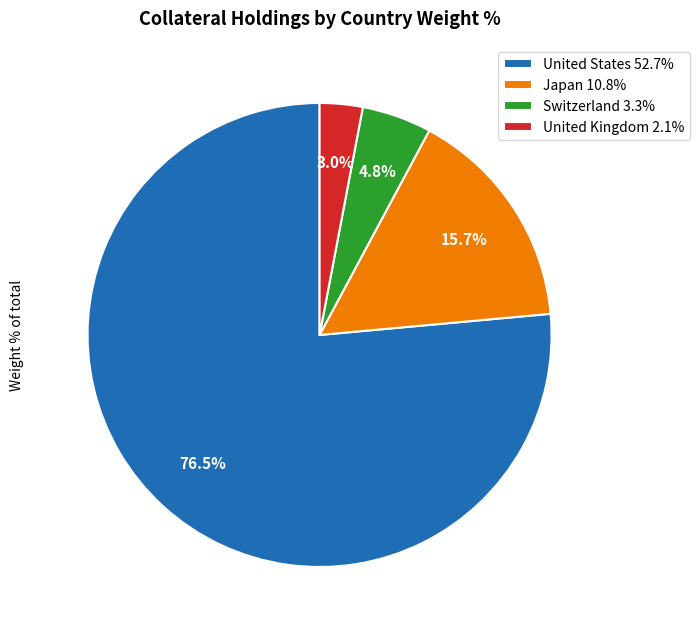

Does any single category account for the majority?

Yes